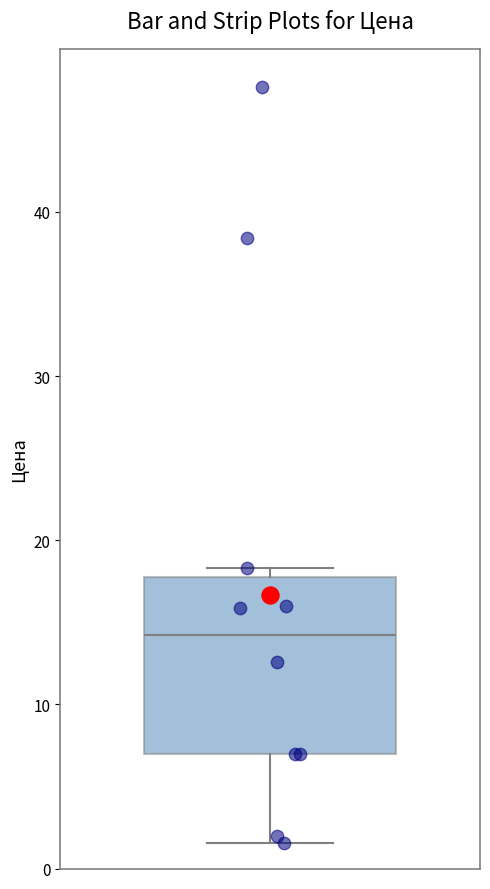

Transcribe this box plot: give where the median line is, the range the box spans, and where the two whiskers end, as read against the y-axis. The values are not printed on the chart, so give them approximately, as read against the axis.

median 14, box 7 to 18, whiskers 2 to 18 (just above the box's upper edge)